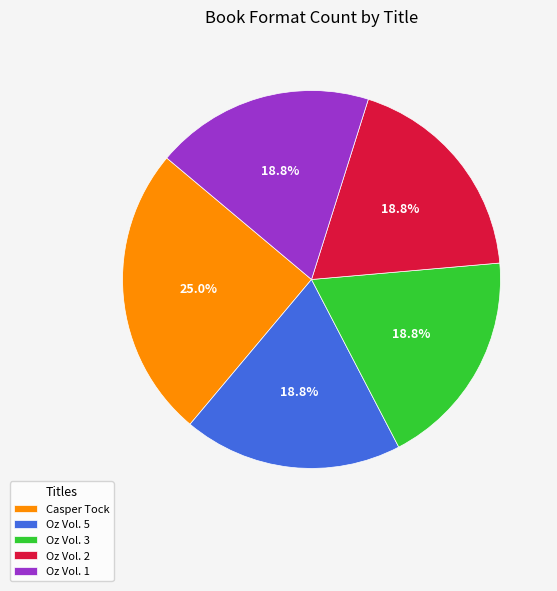

What is the largest slice in the pie chart?

Casper Tock